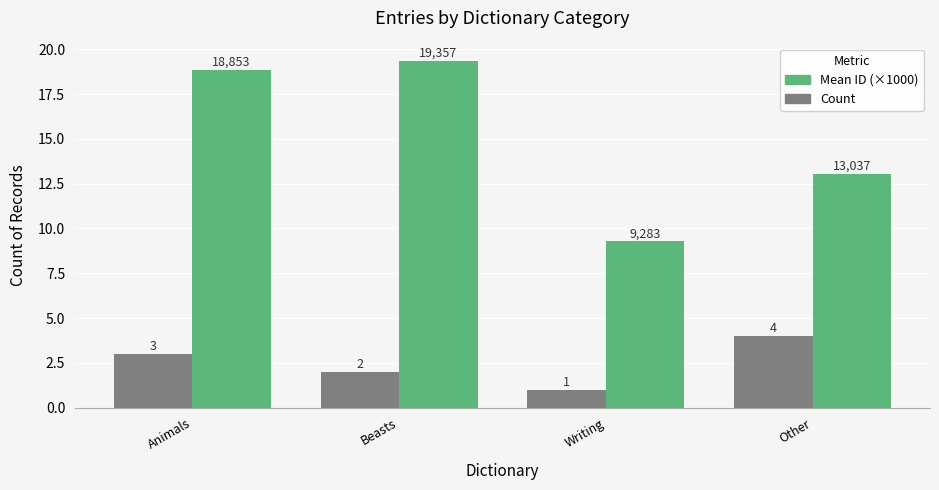

Which series has the largest total across all categories?

Mean ID (×1000)